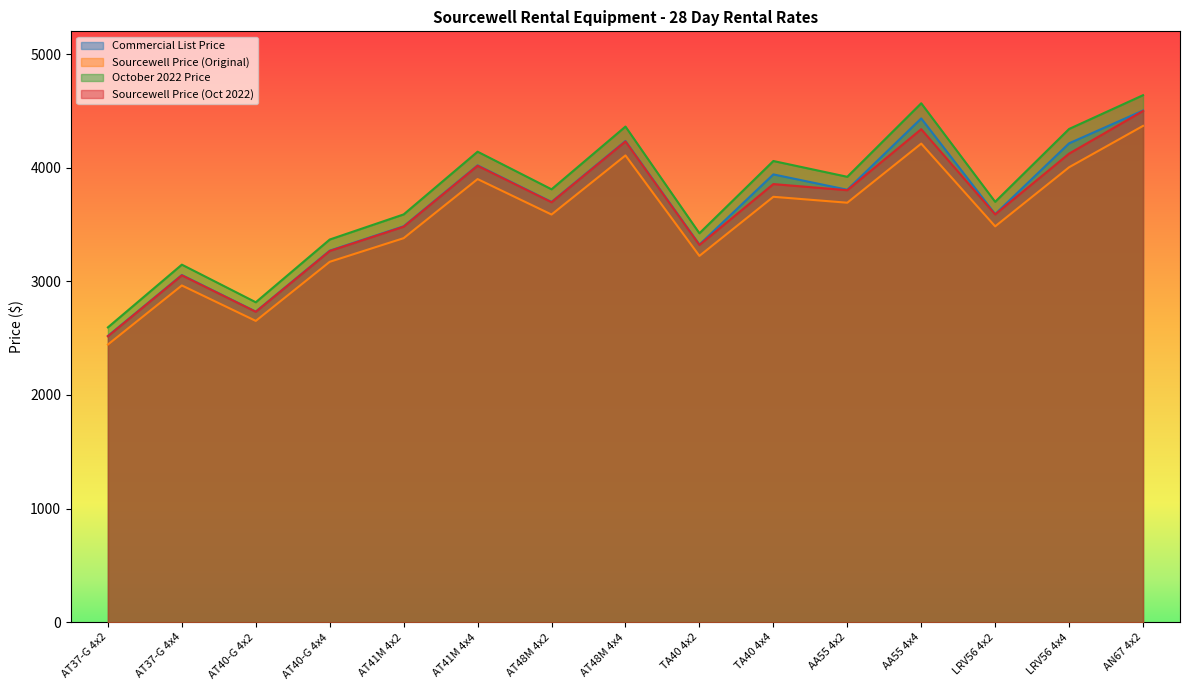

Read the October 2022 Price value at AA55 4x2.

3920.0